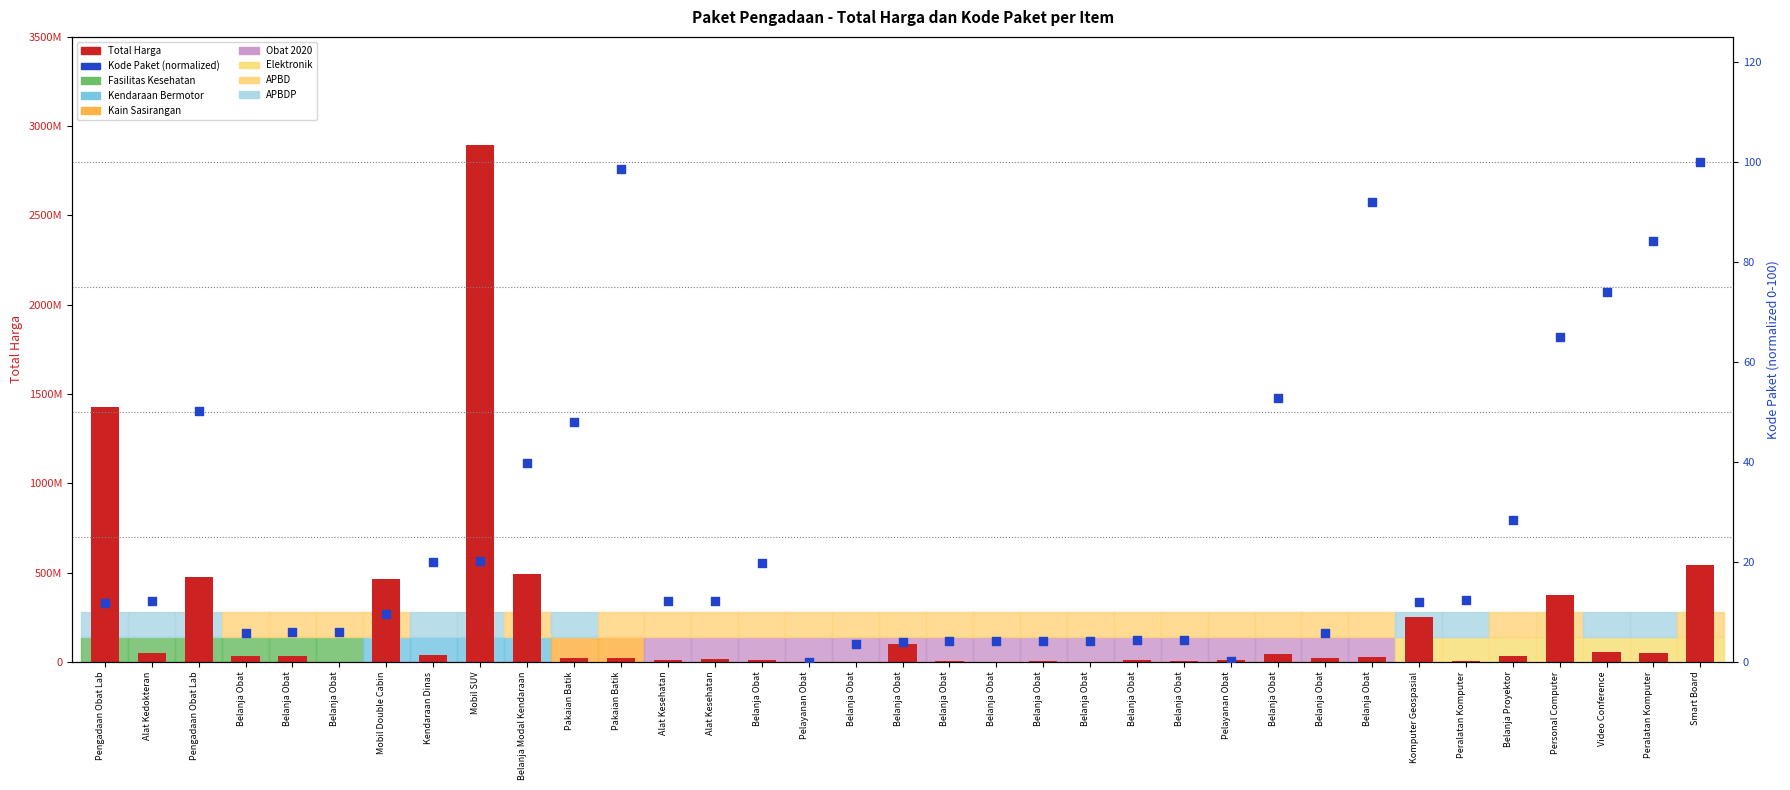

What is the total value across all series at Smart Board?

541071100.0